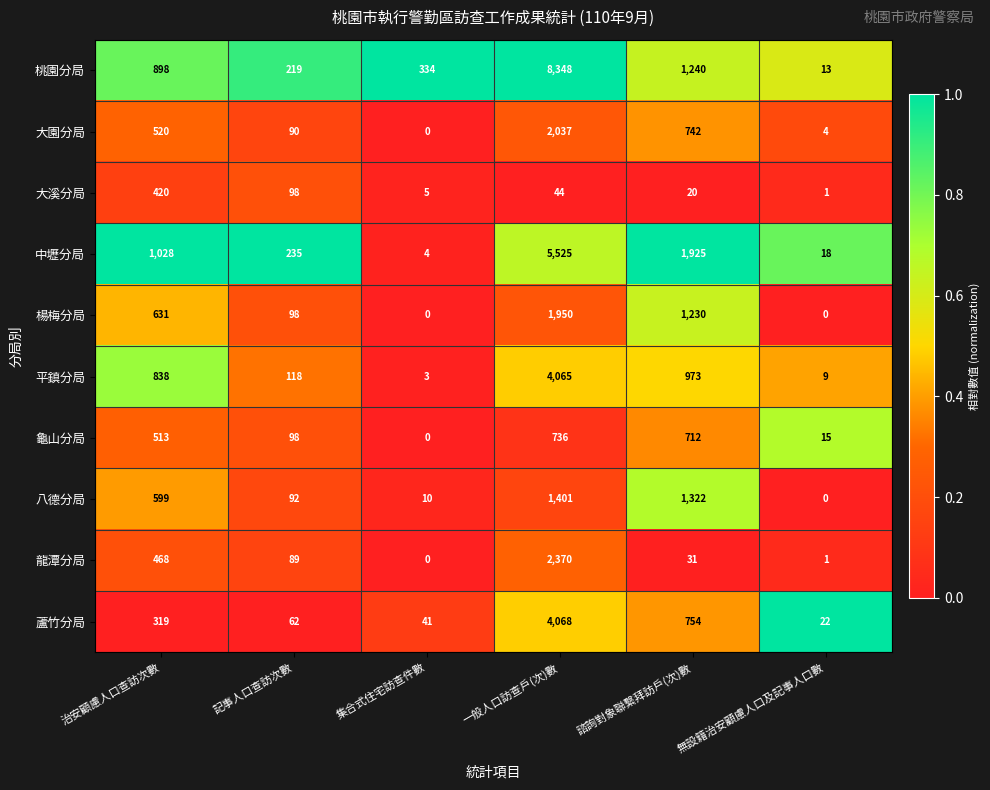

True or false: 八德分局 has a value of 599 at 治安顧慮人口查訪次數.

True